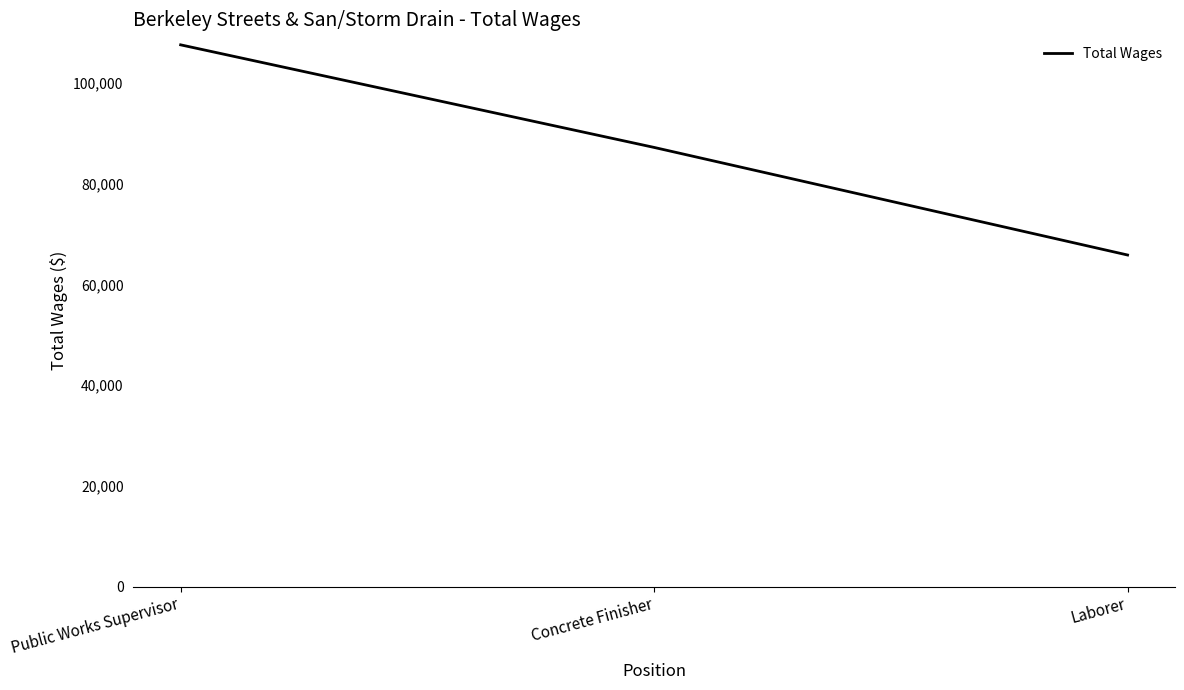

Rank the categories by value from highest to lowest.

Public Works Supervisor, Concrete Finisher, Laborer